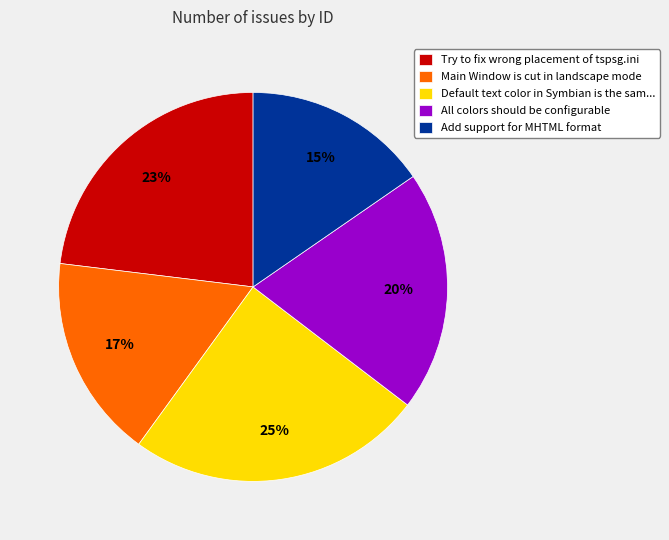

To the nearest percent, what percentage of the pie is All colors should be configurable?

20%